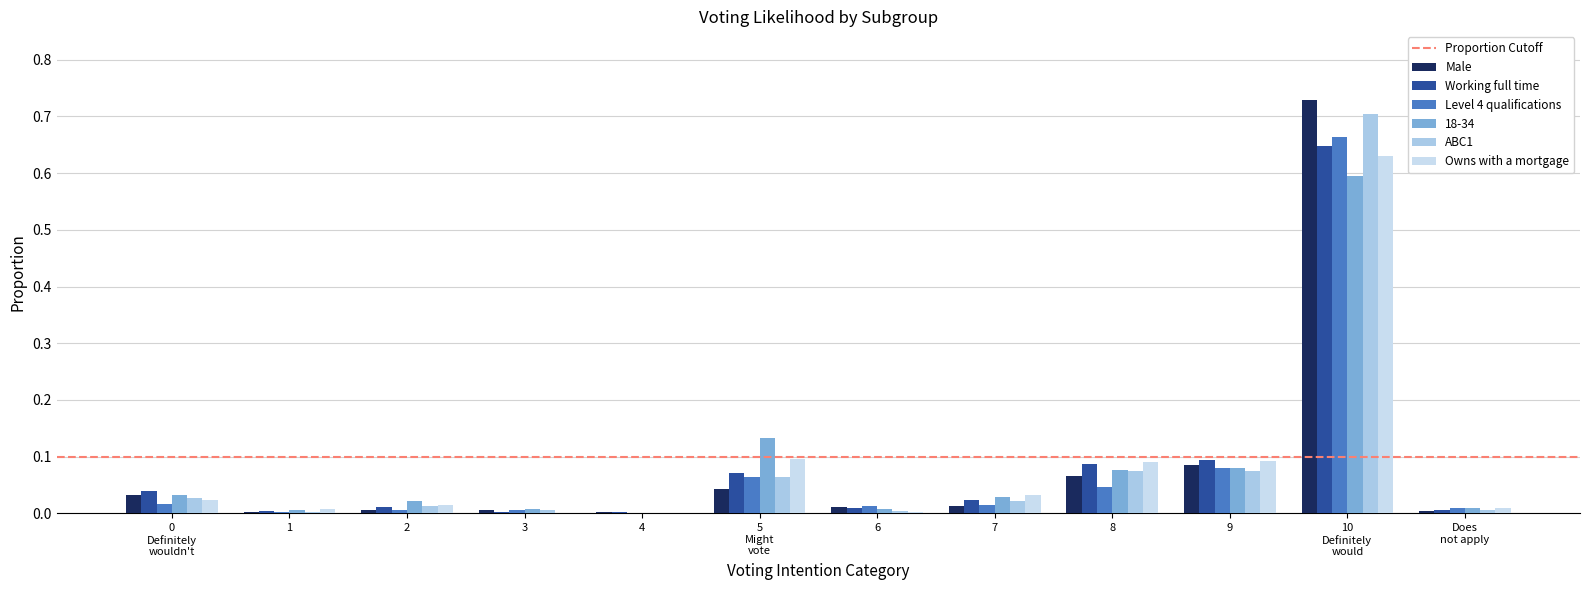

The value of Male at 3 is 0.0. True or false?

True